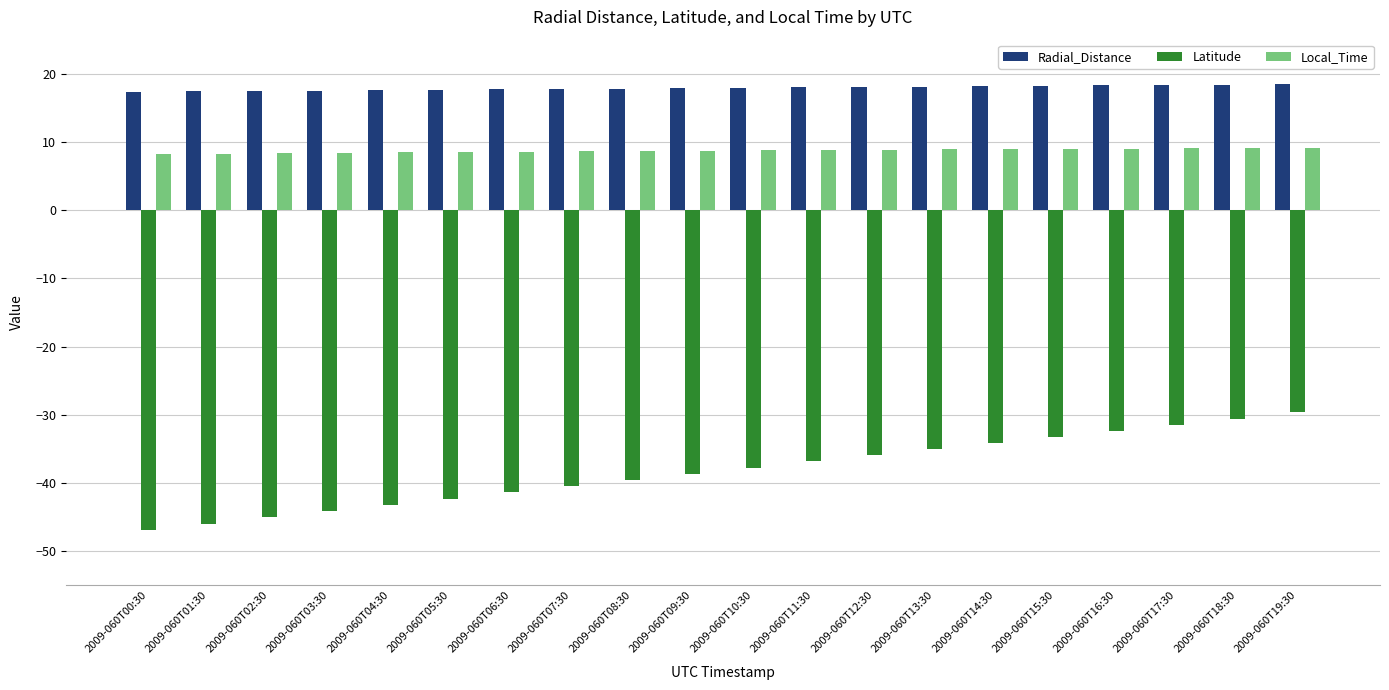

Which series has the largest range (max minus min)?

Latitude